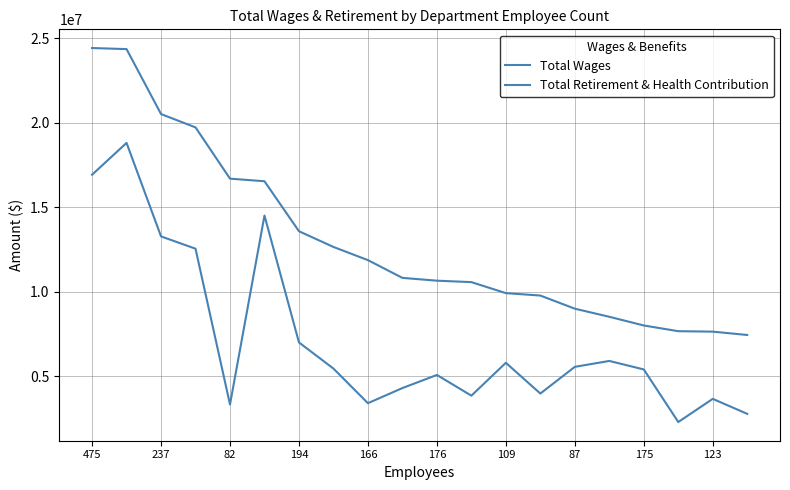

Does the chart display data point markers on the line(s)?

No